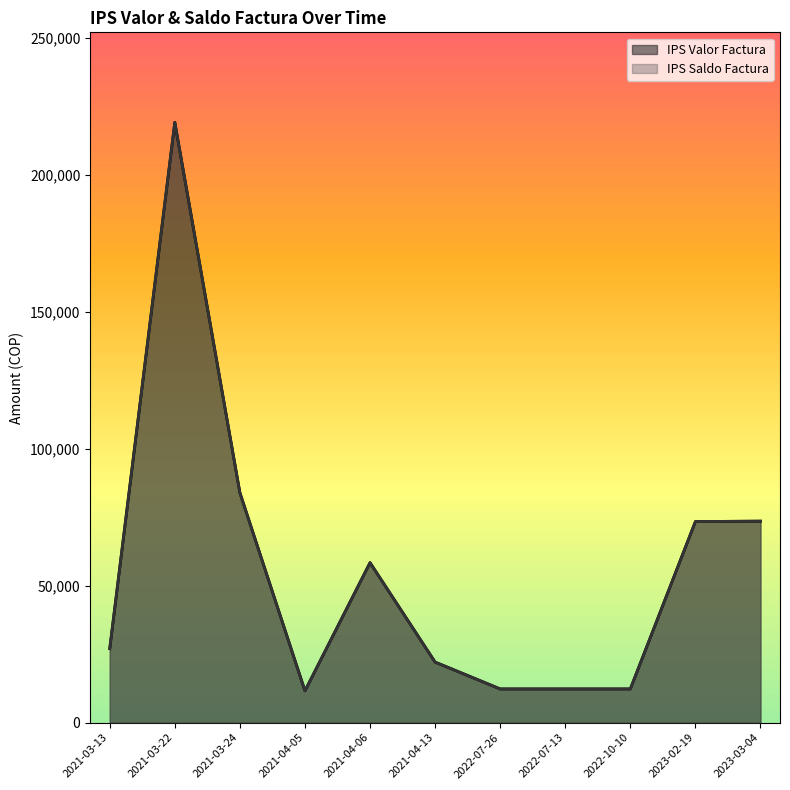

Does the chart display data point markers on the line(s)?

No